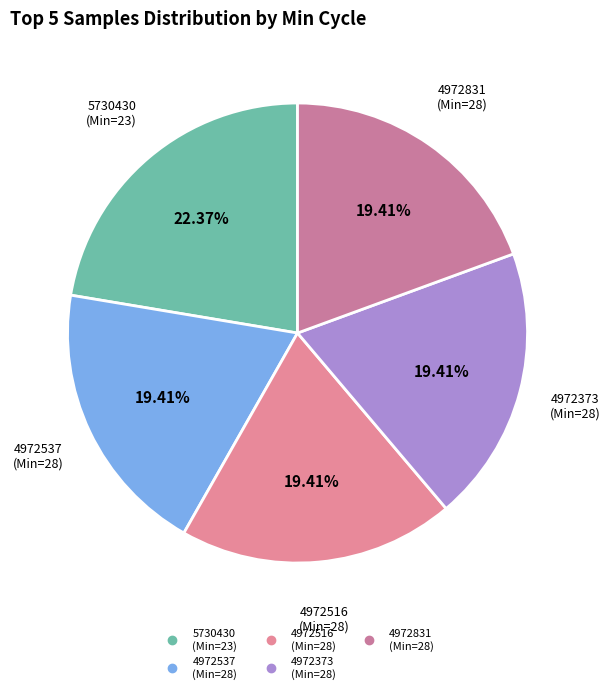

How many slices are in this pie chart?

5